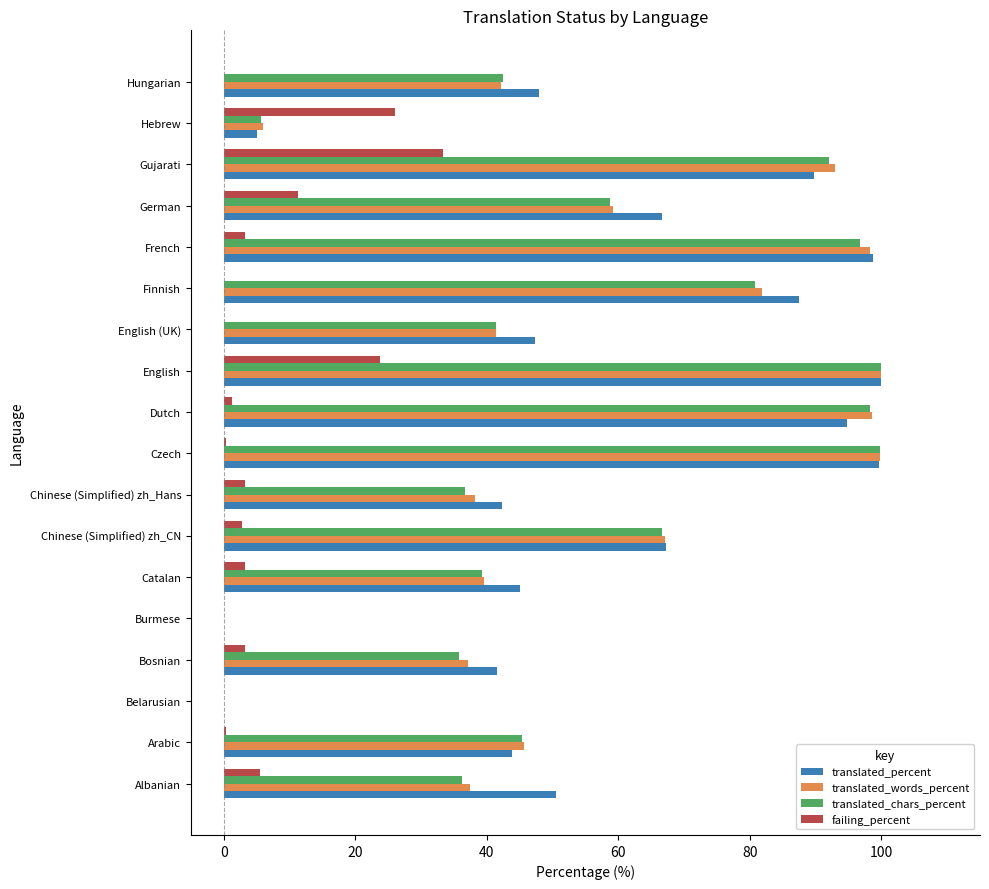

The value of translated_words_percent at English (UK) is 69.2. True or false?

False